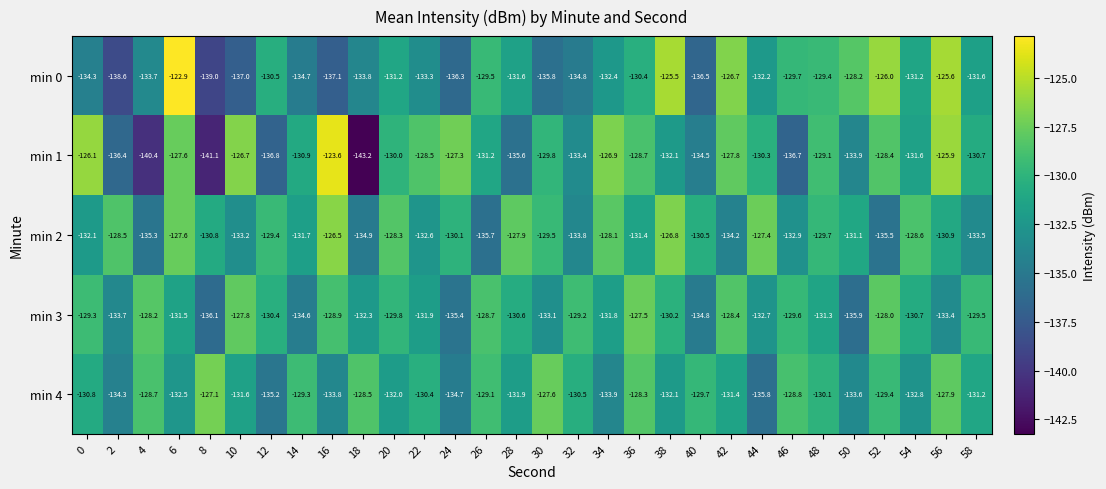

What is the greatest value displayed?

-122.9